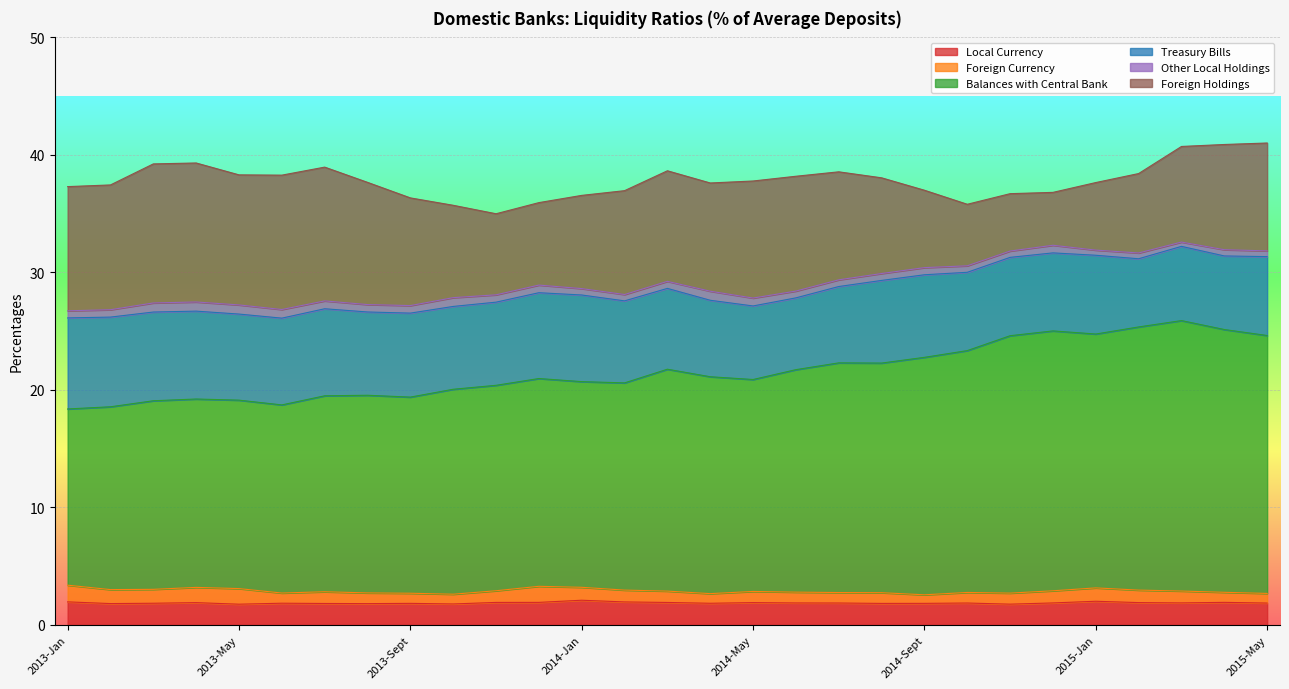

What is the value of the Balances with Central Bank point at the 20th from the left?

19.5